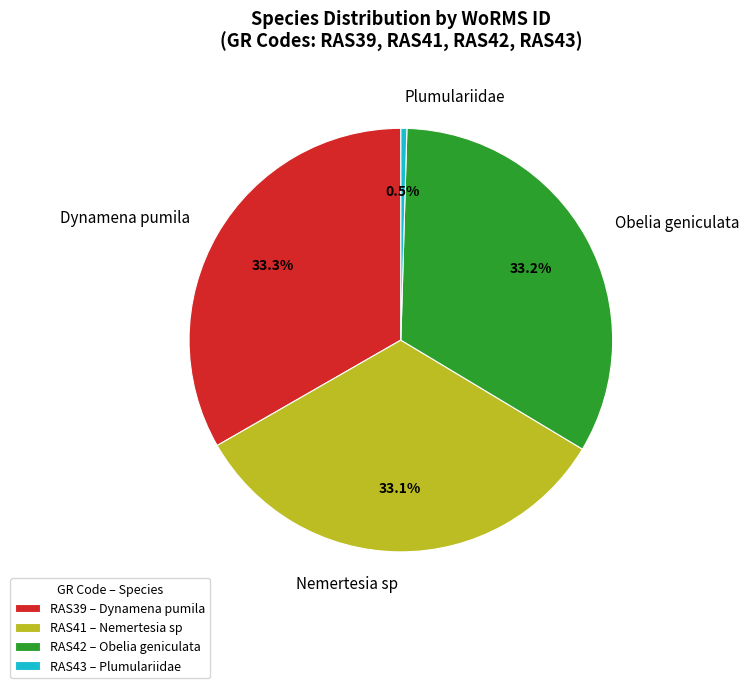

To the nearest percent, what is the difference between the largest and smallest slice percentages?

33%